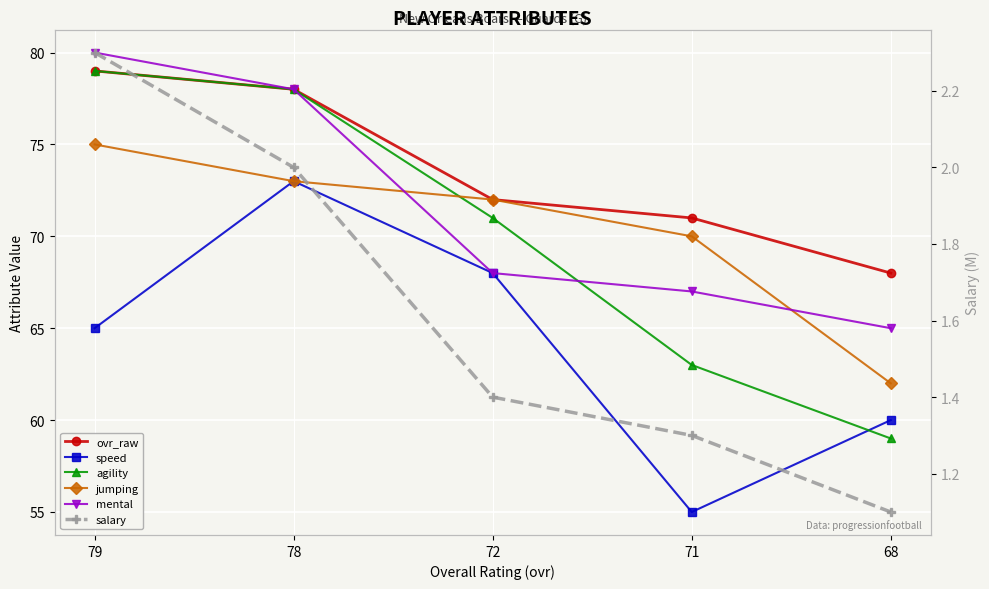

Is the value of mental at 71 greater than the value of speed at 72?

No